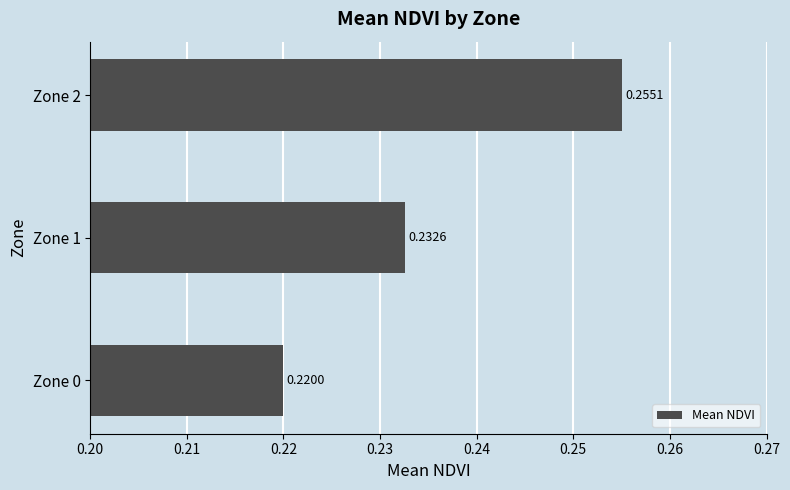

Which has a higher value, Zone 1 or Zone 0?

Zone 1